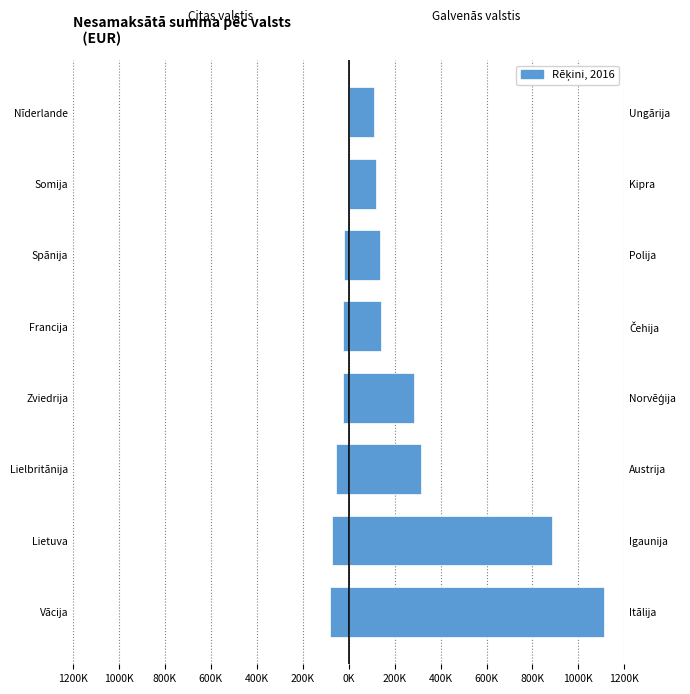

Are the bars grouped side by side (vs. stacked)?

No